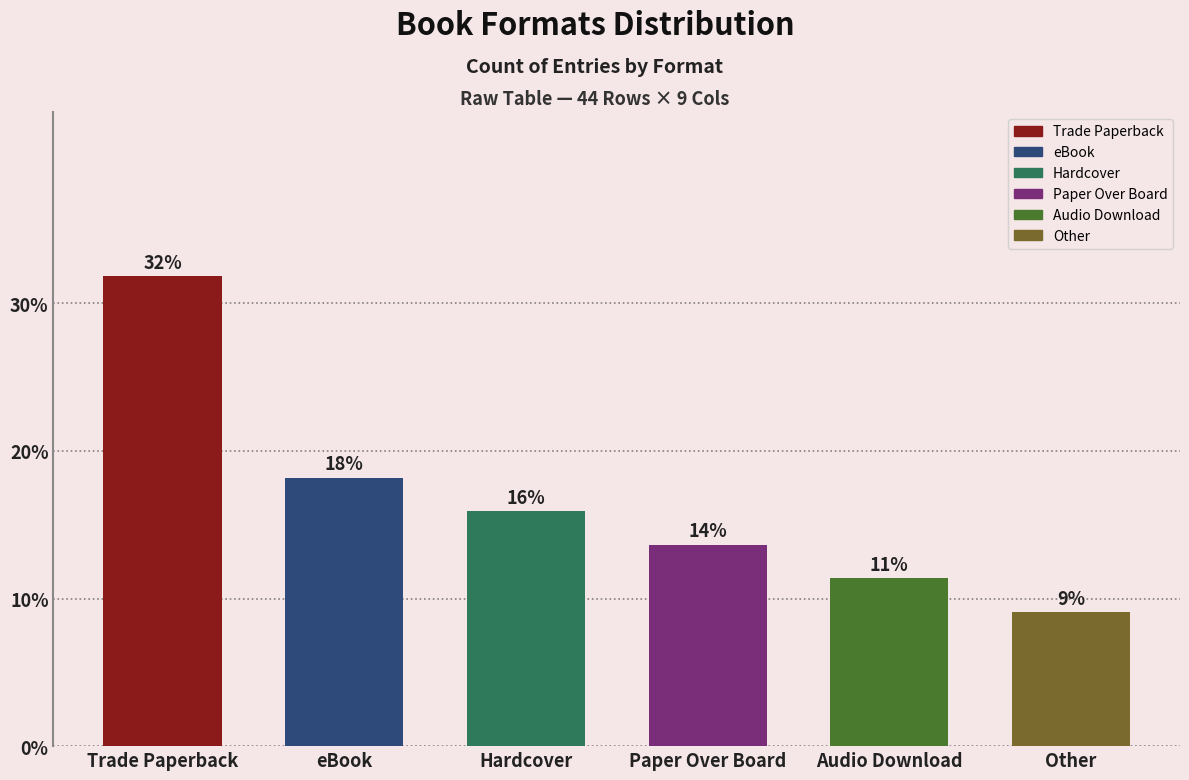

Reading right to left, what are all the values shown in this chart?

Other=9.1	Audio Download=11.4	Paper Over Board=13.6	Hardcover=15.9	eBook=18.2	Trade Paperback=31.8